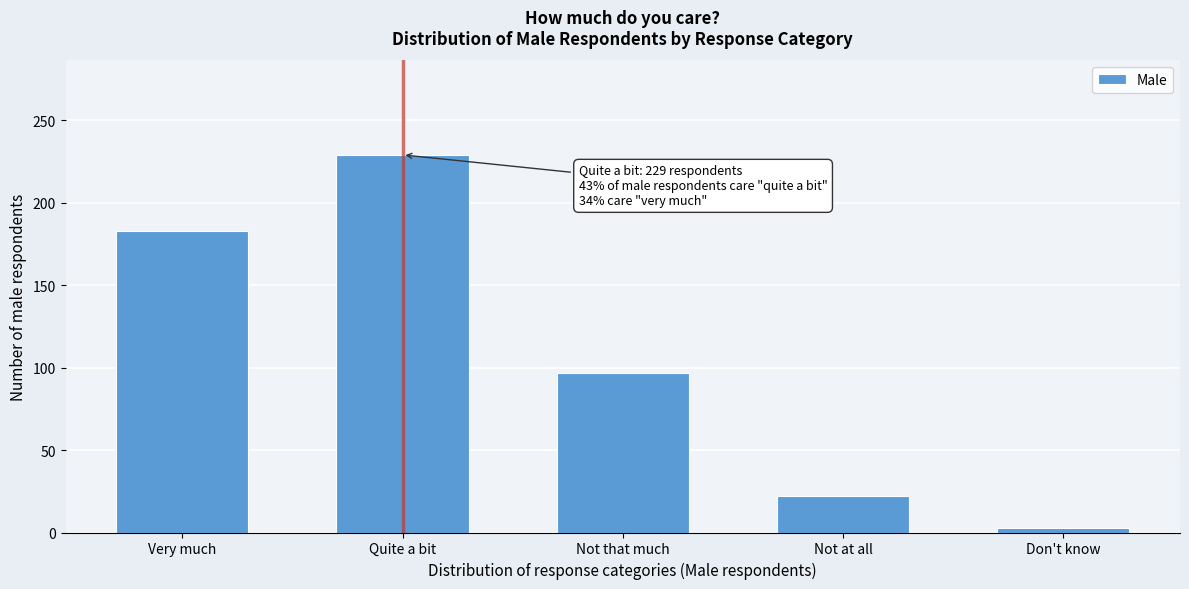

Reading right to left, list all the values displayed in this chart.

Don't know=3	Not at all=22	Not that much=97	Quite a bit=229	Very much=183